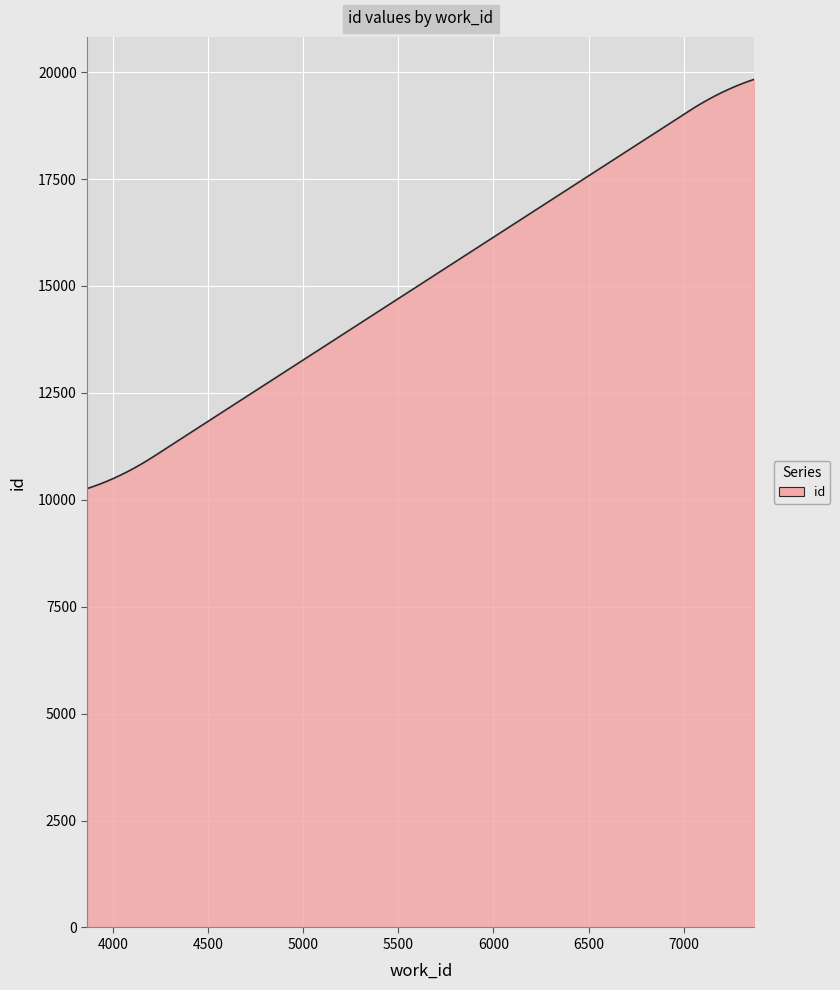

What is the greatest value displayed?

19832.1